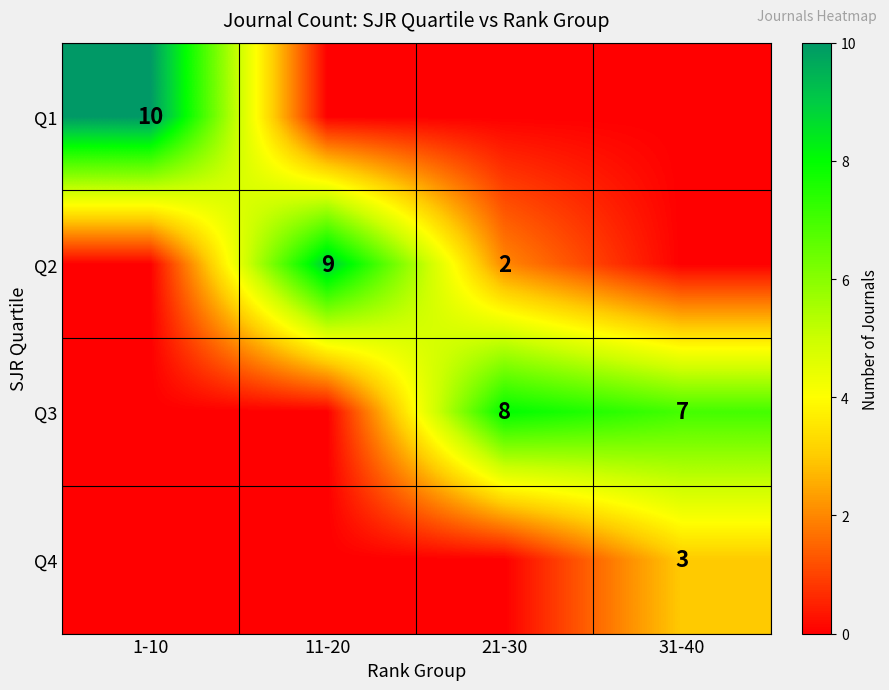

The Q2 series shows 9 at 11-20. True or false?

True